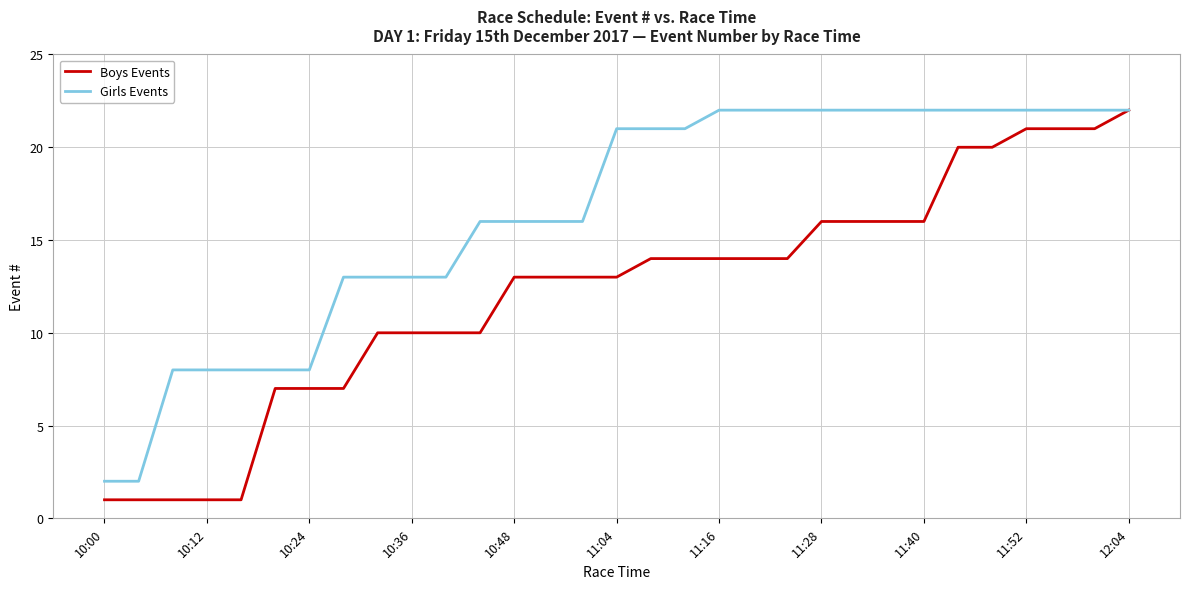

At how many categories does at least one series exceed 14?

20